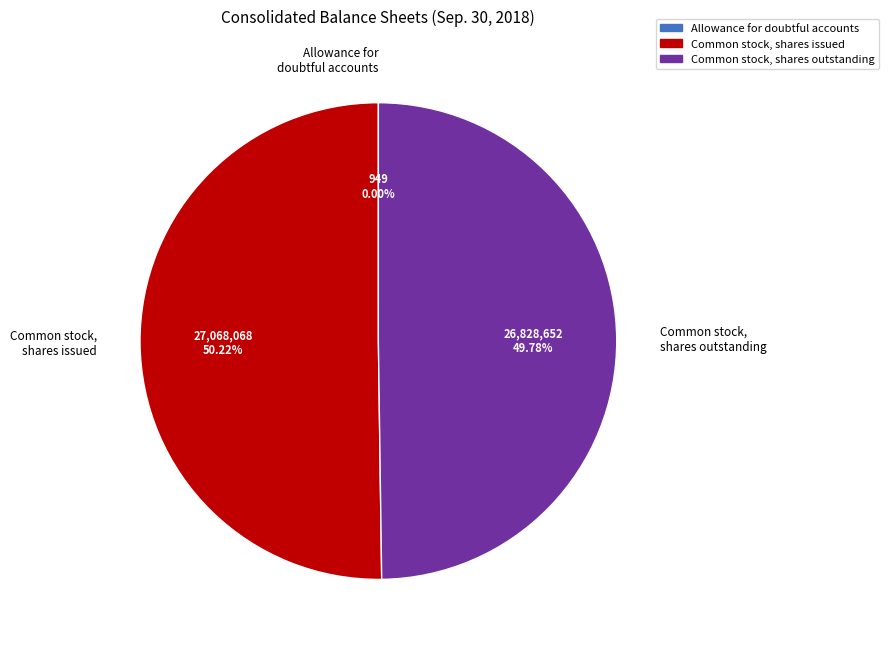

Does Common stock, shares outstanding represent more than half of the total?

No